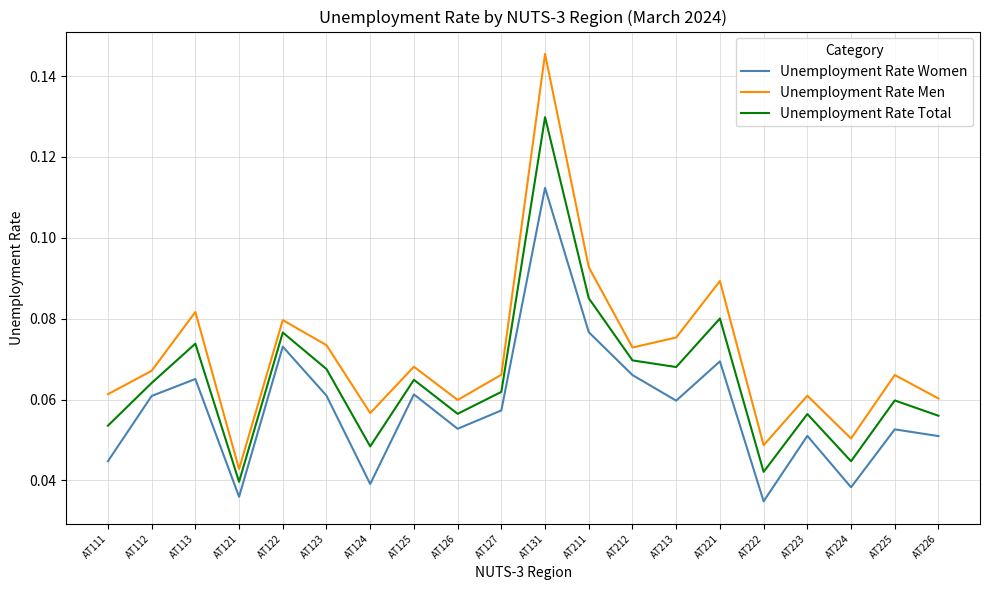

The value of Unemployment Rate Men at AT123 is 0.0. True or false?

False